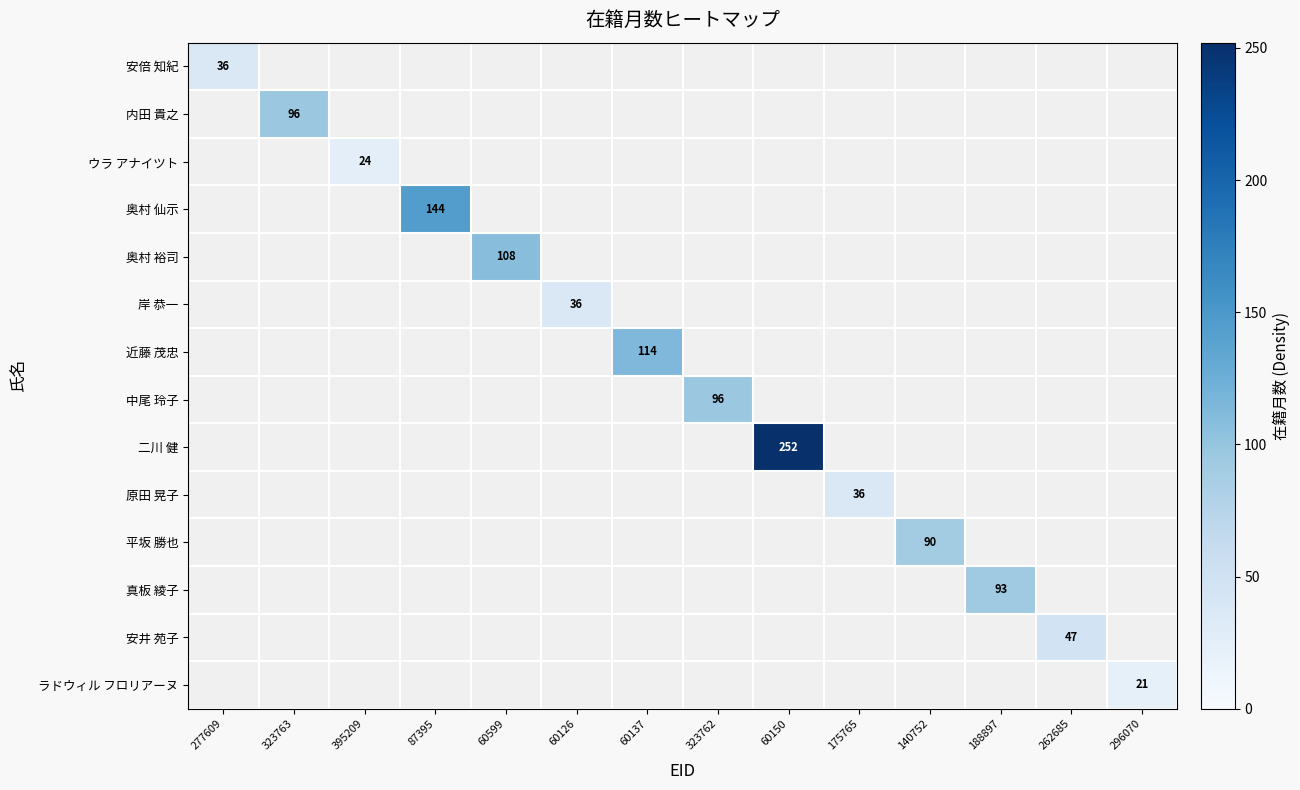

List the labels in order of 安倍 知紀 value, largest first.

277609, 323763, 395209, 87395, 60599, 60126, 60137, 323762, 60150, 175765, 140752, 188897, 262685, 296070